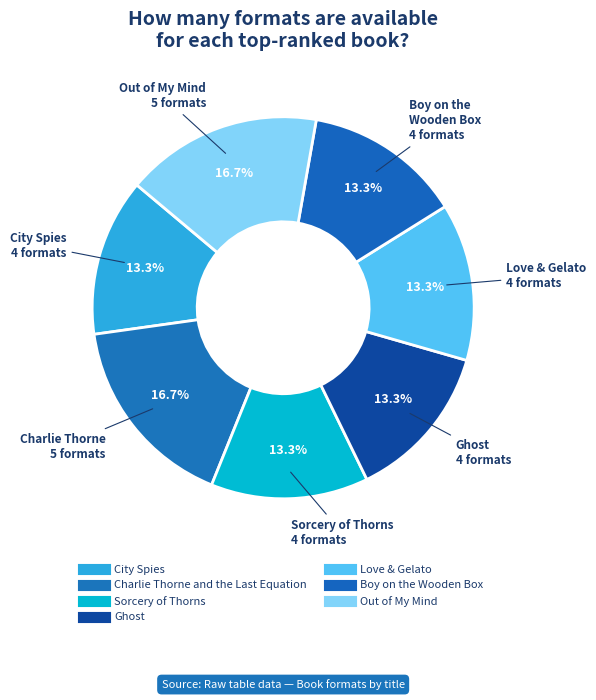

To the nearest percent, what portion does Love & Gelato represent?

13%